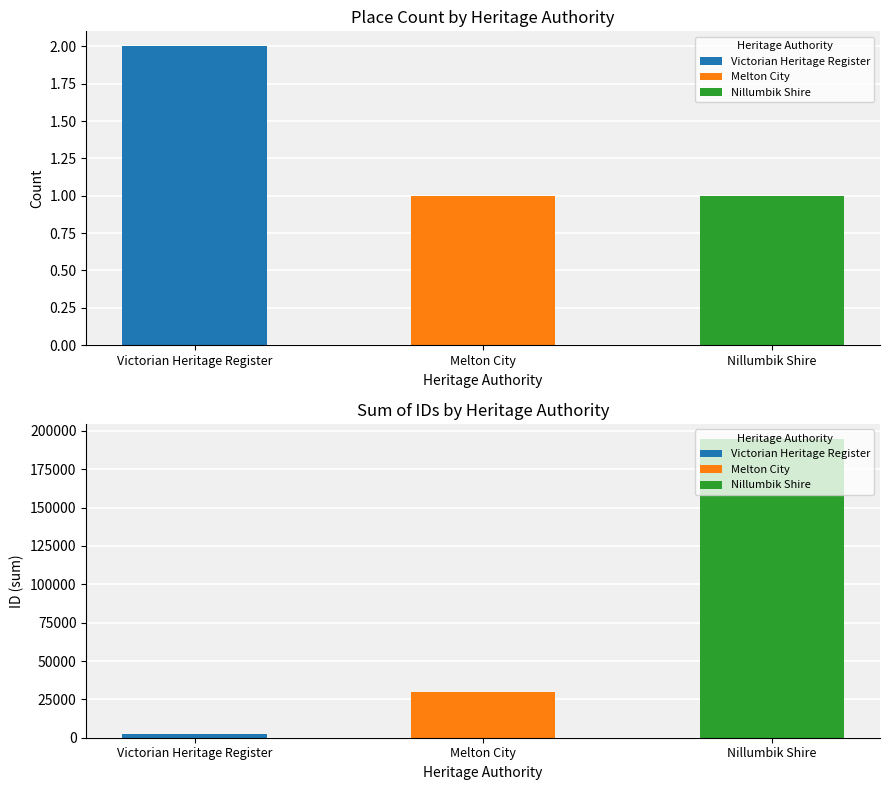

Between Melton City and Victorian Heritage Register, which is larger?

Melton City